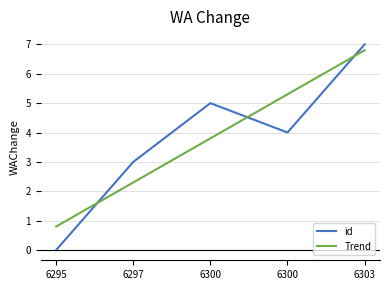

Does the chart have visible grid lines?

Yes